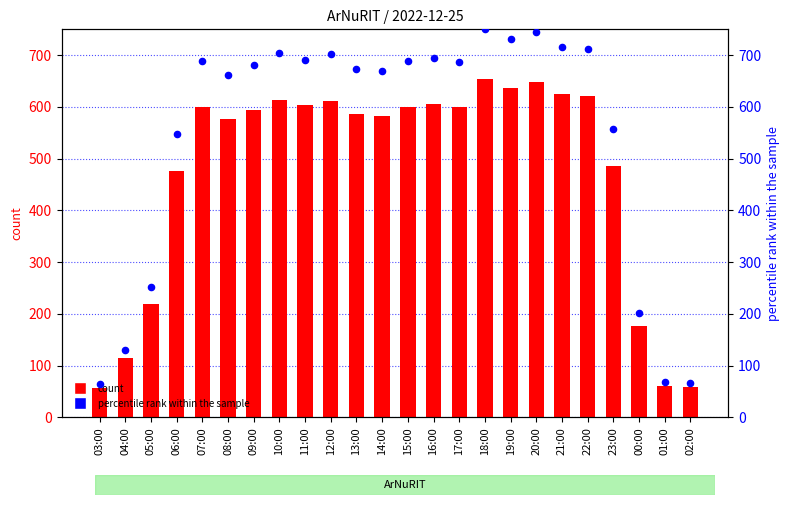

Which series has the widest spread of Y values?

percentile rank within the sample